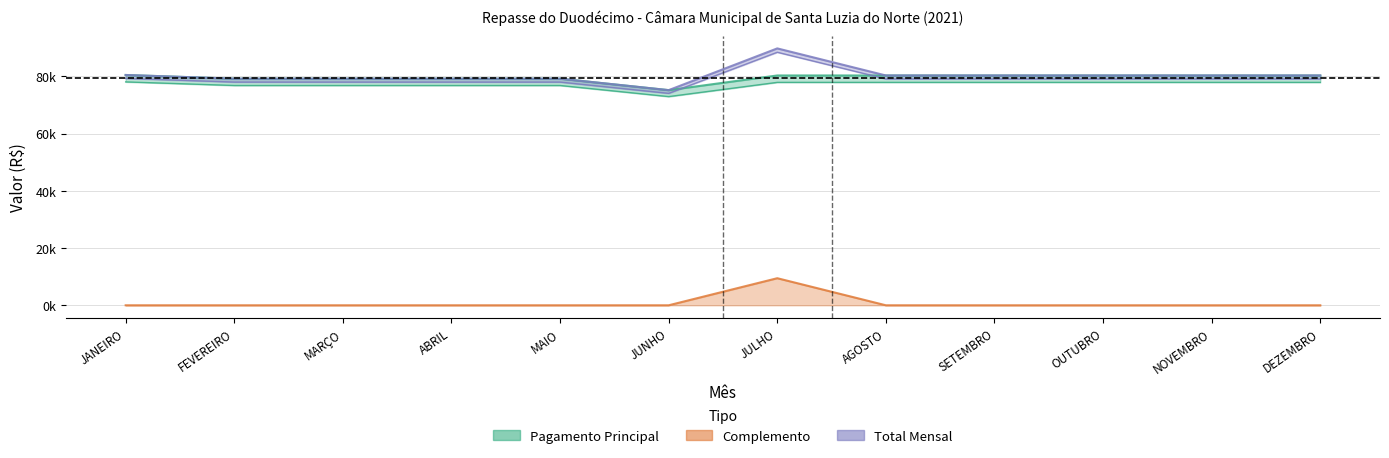

True or false: Pagamento Principal and Total Mensal cross at least once.

False